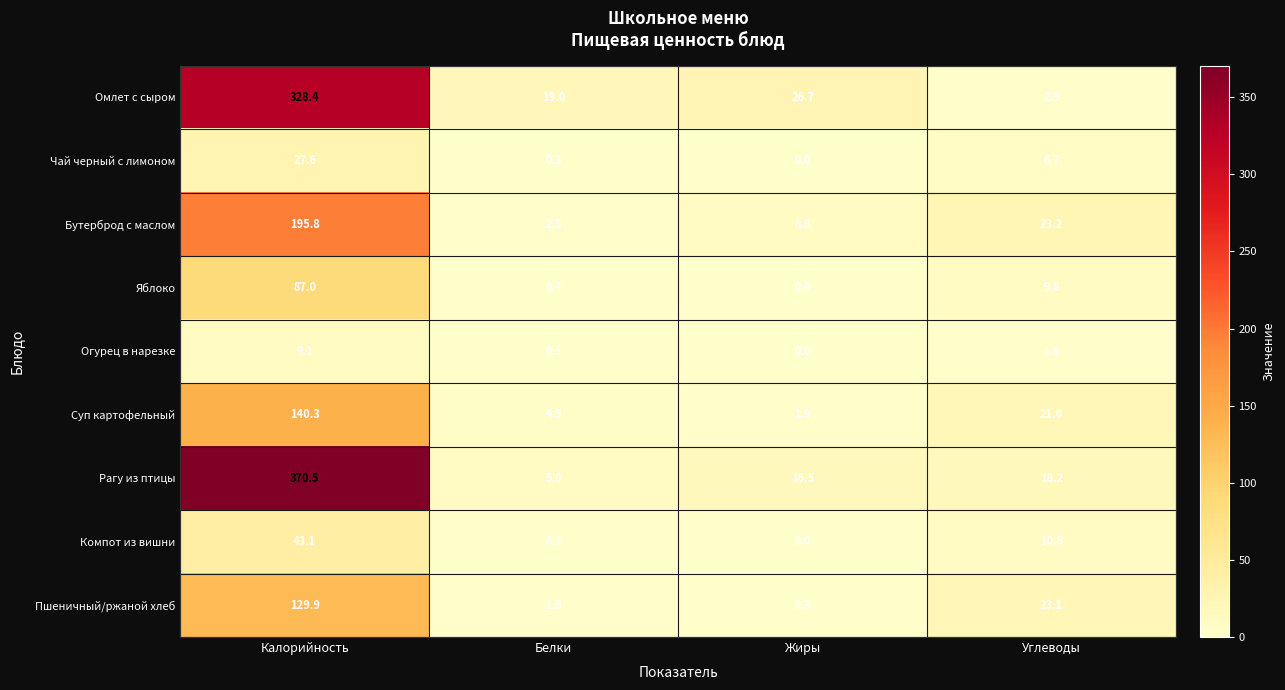

Rank the categories by Бутерброд с маслом value from highest to lowest.

Калорийность, Углеводы, Жиры, Белки